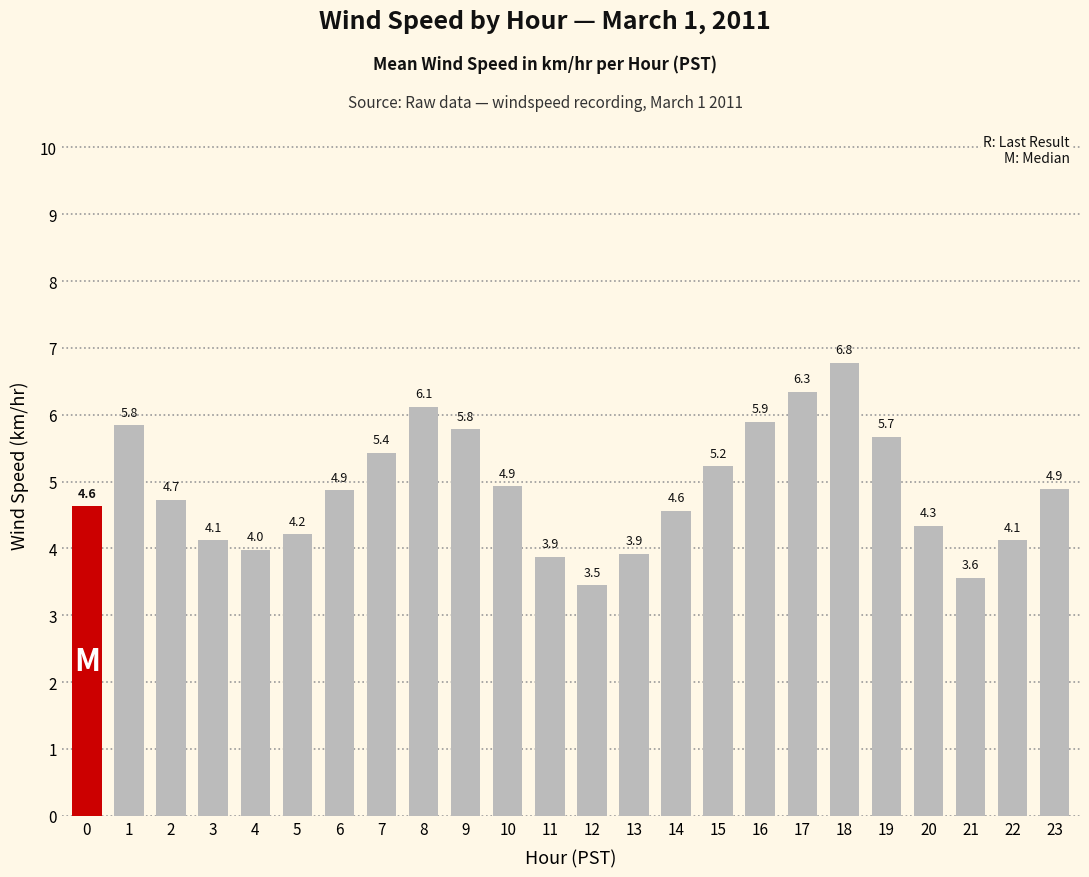

What is the sum of the values at 18 and 16?

12.7